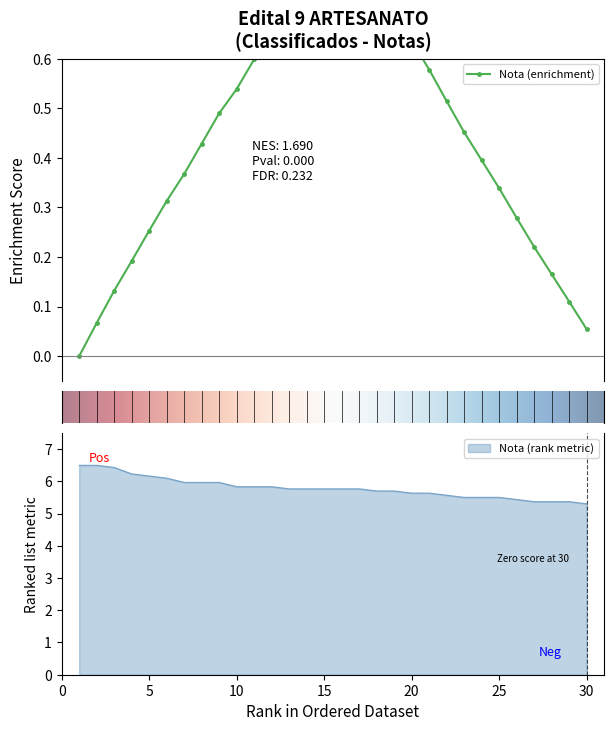

At which category does the chart reach its peak across all series?

1